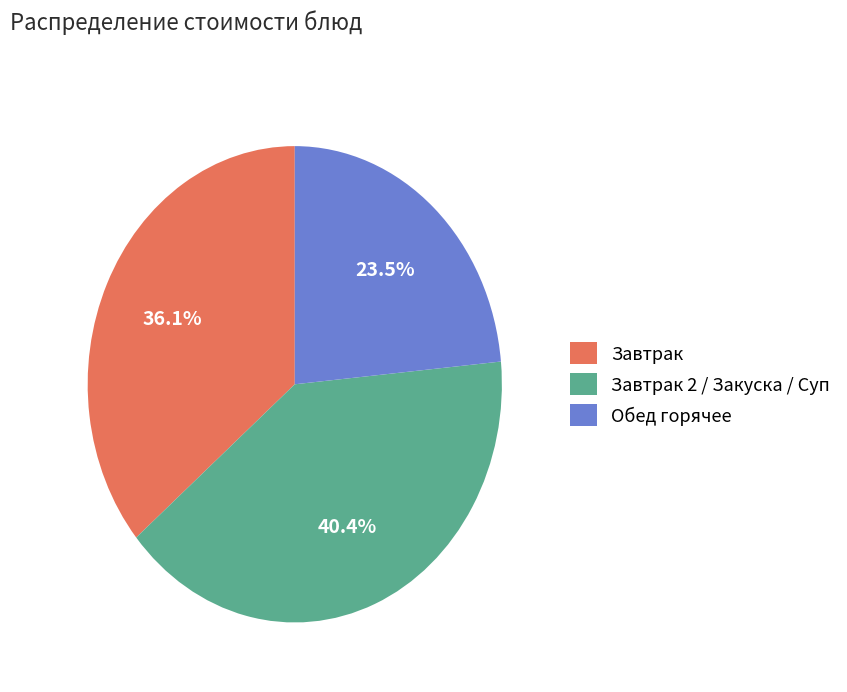

Does any single category account for the majority?

No